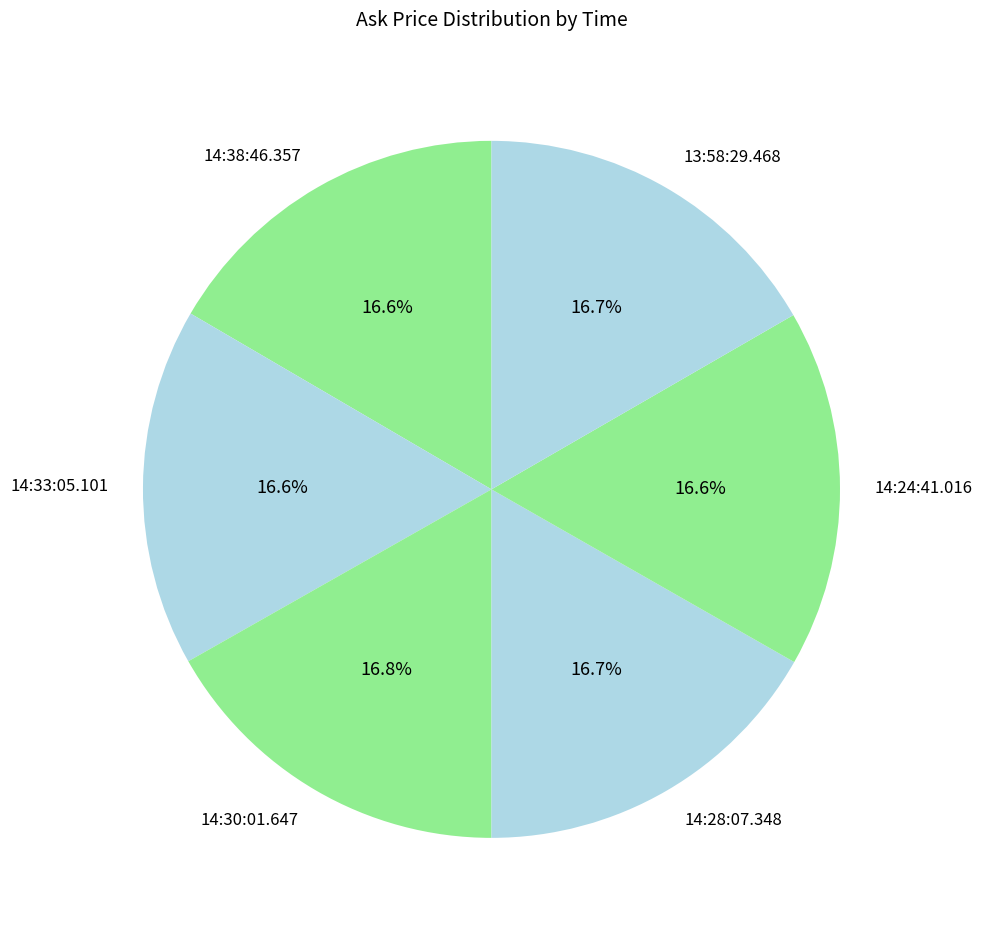

Is 14:28:07.348 the majority of the pie?

No